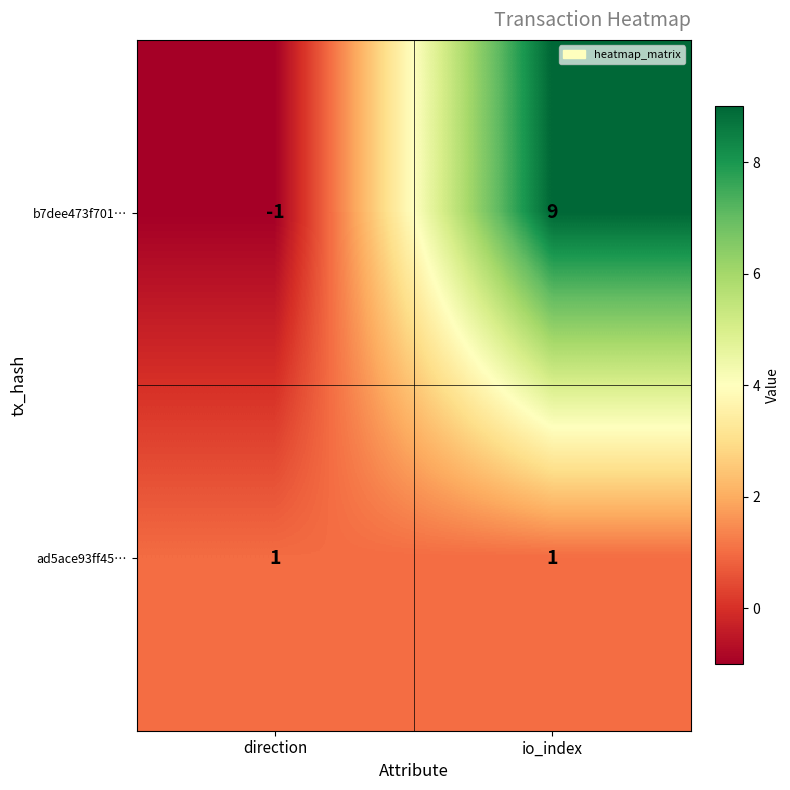

At which label does b7dee473f701… reach its minimum?

direction